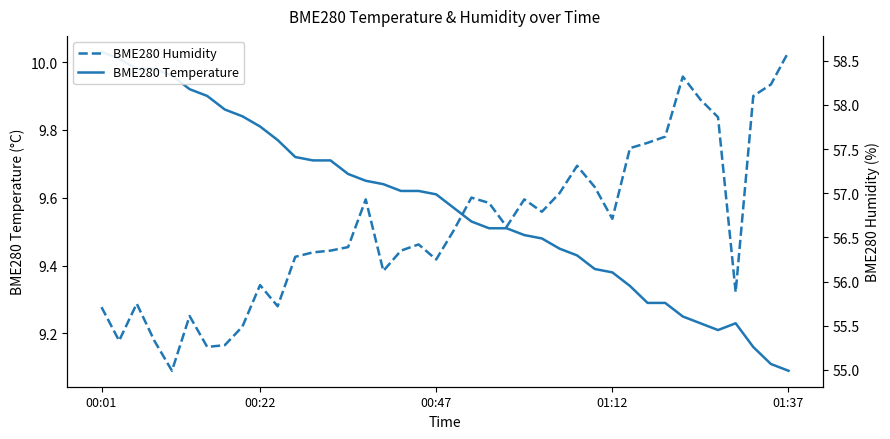

How many lines are shown in the chart?

2